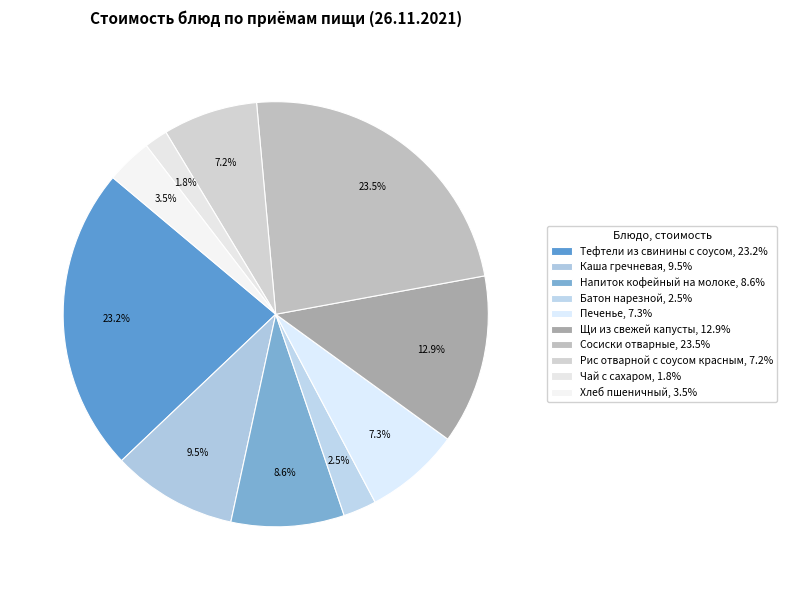

To the nearest percent, what is the average slice percentage?

10%